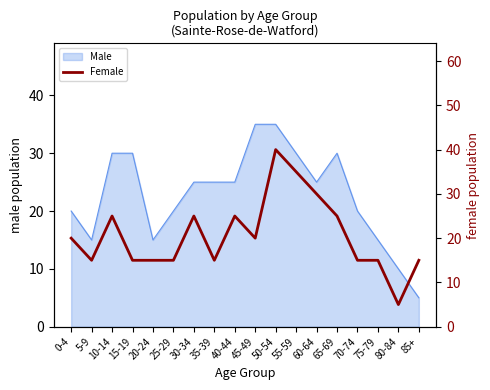

The value at 0-4 is 20. True or false?

True